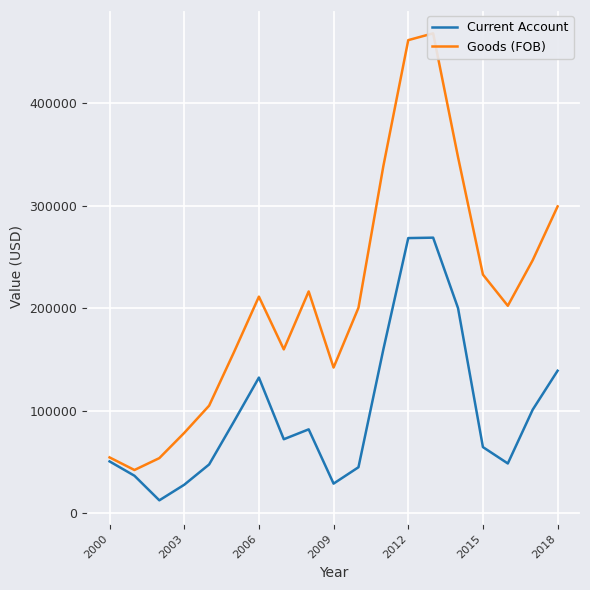

What is the lowest value of the Current Account series?

12500